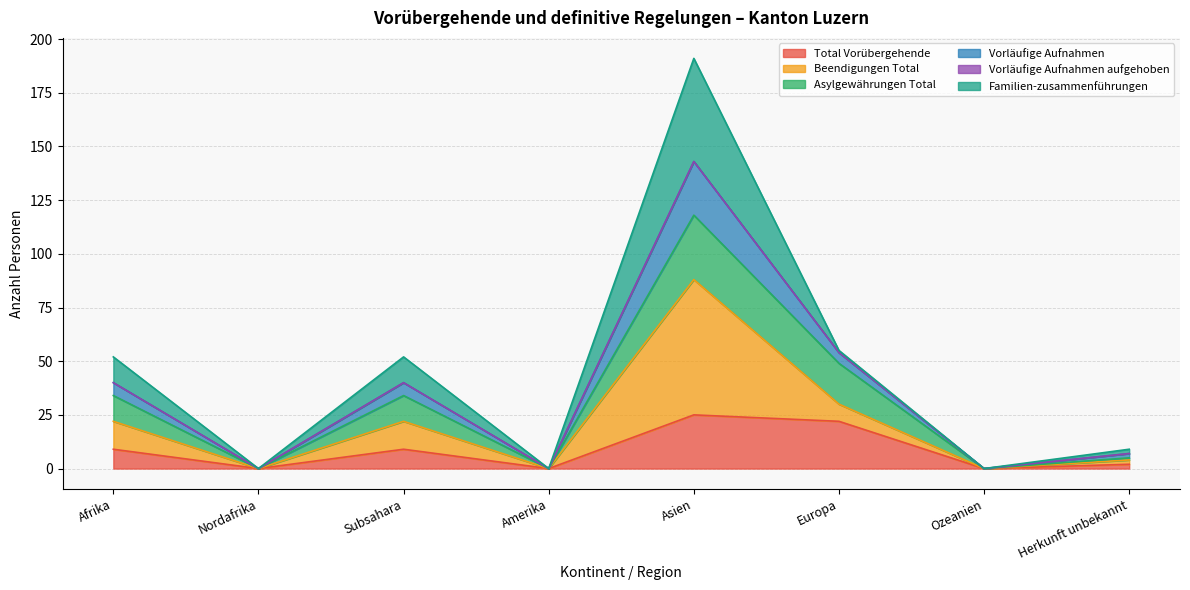

What value does the Total Vorübergehende series have at Afrika?

9